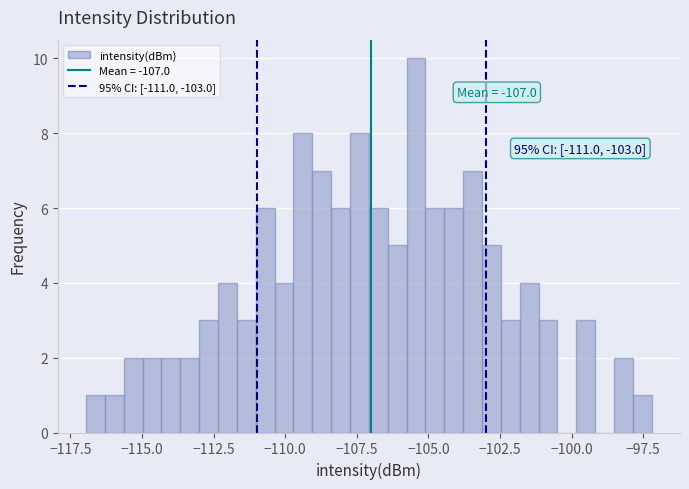

Read against the x-axis, roughly where is the centre of the tallest bar?

-105.5